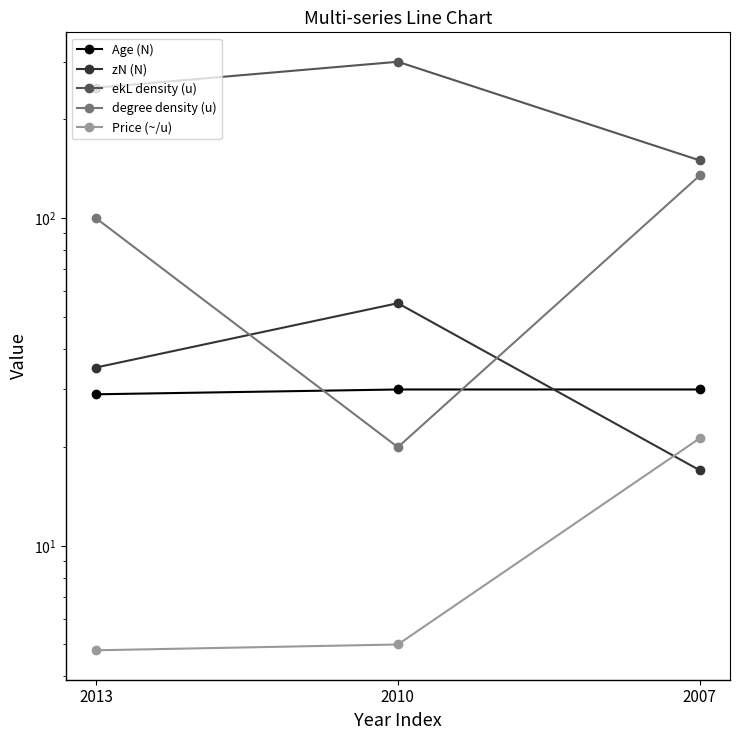

Rank the series by their maximum value, from lowest to highest.

Price (~/u), Age (N), zN (N), degree density (u), ekL density (u)